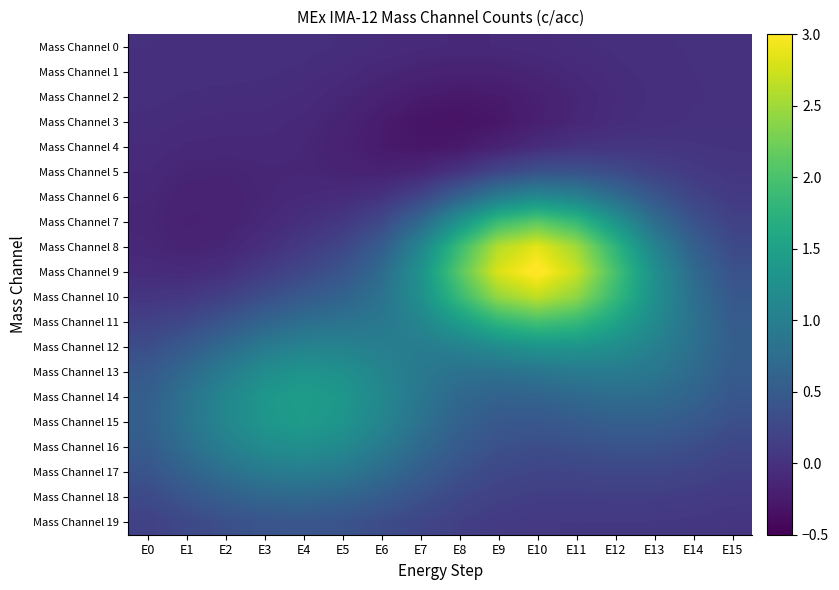

Between E10 and E9, which is larger?

E10